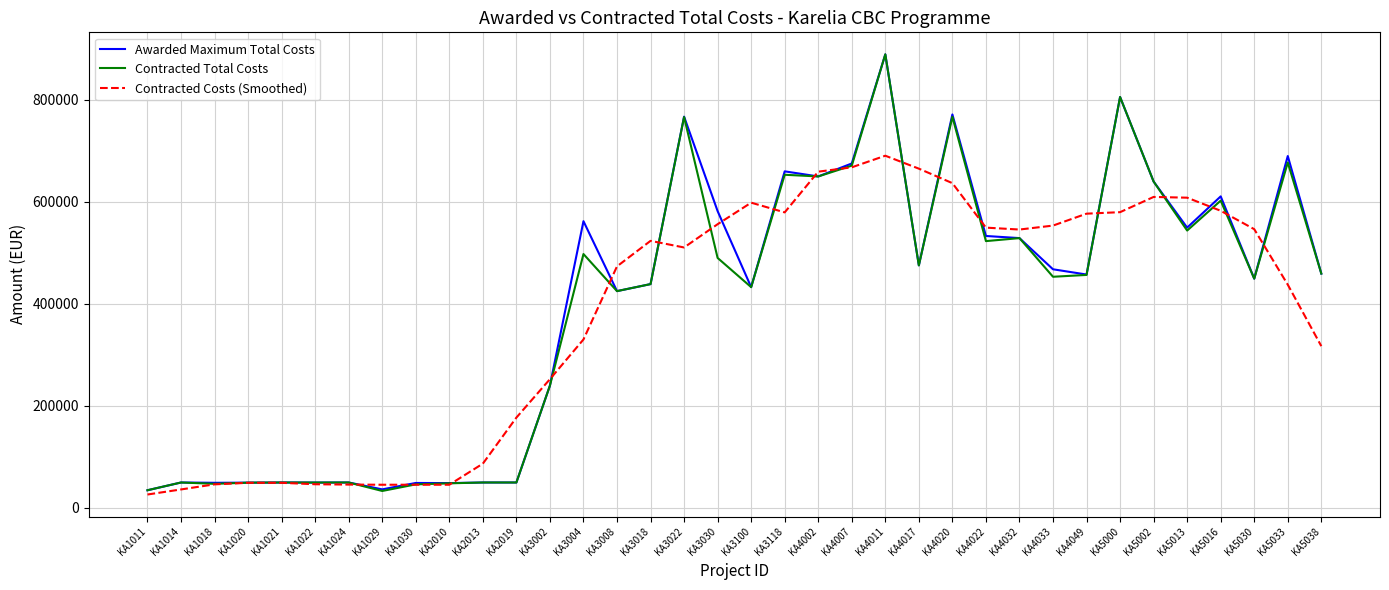

Is this an area chart (filled region under the line)?

No